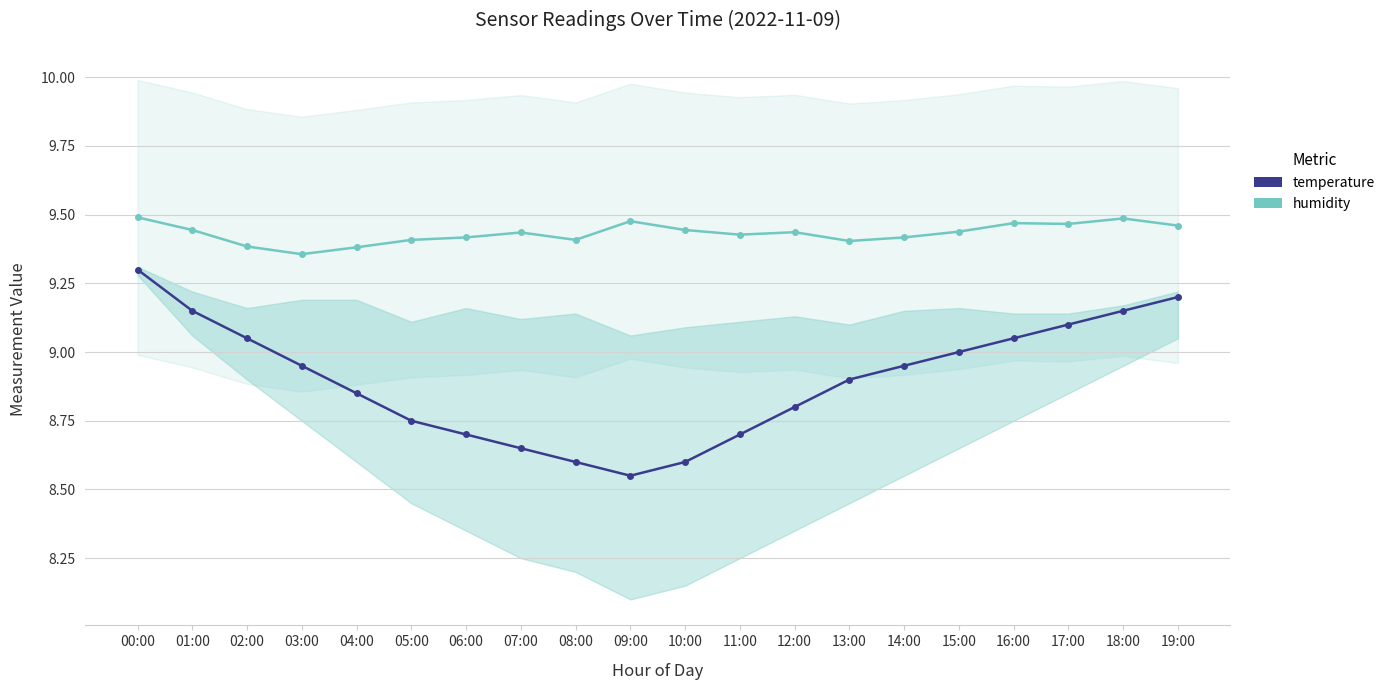

Rank the series by their average value, from highest to lowest.

humidity, temperature